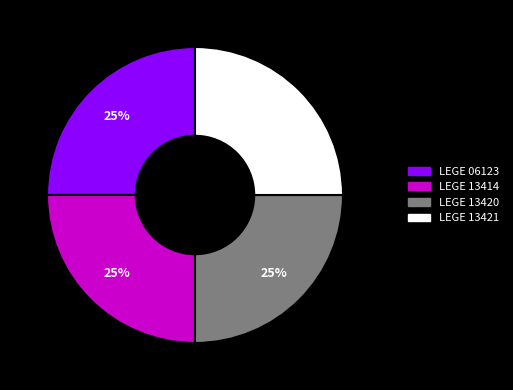

Does any single category account for the majority?

No